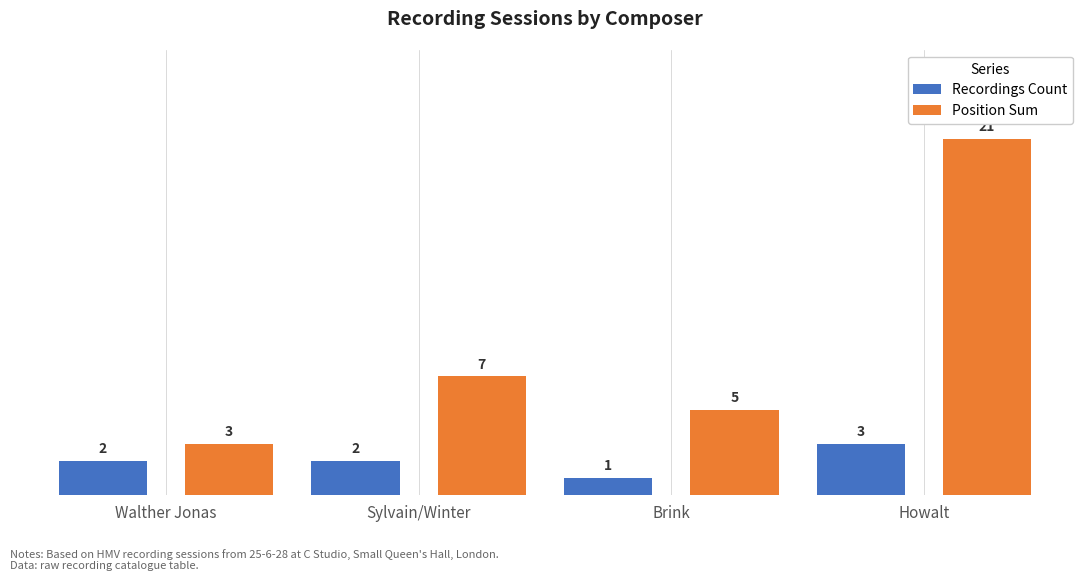

How many bars are there in each group?

2